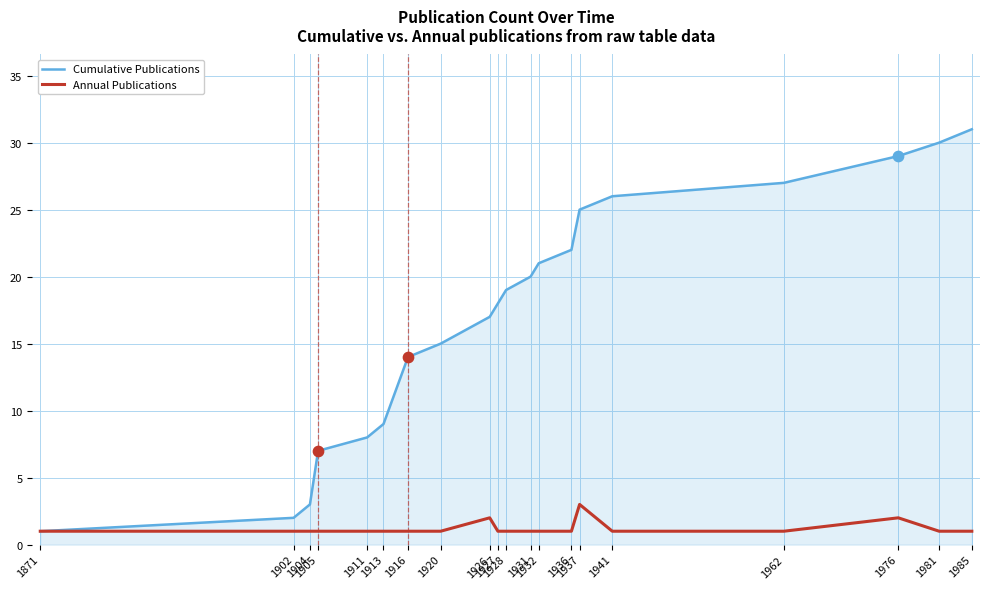

Which series has the largest total across all categories?

Cumulative Publications